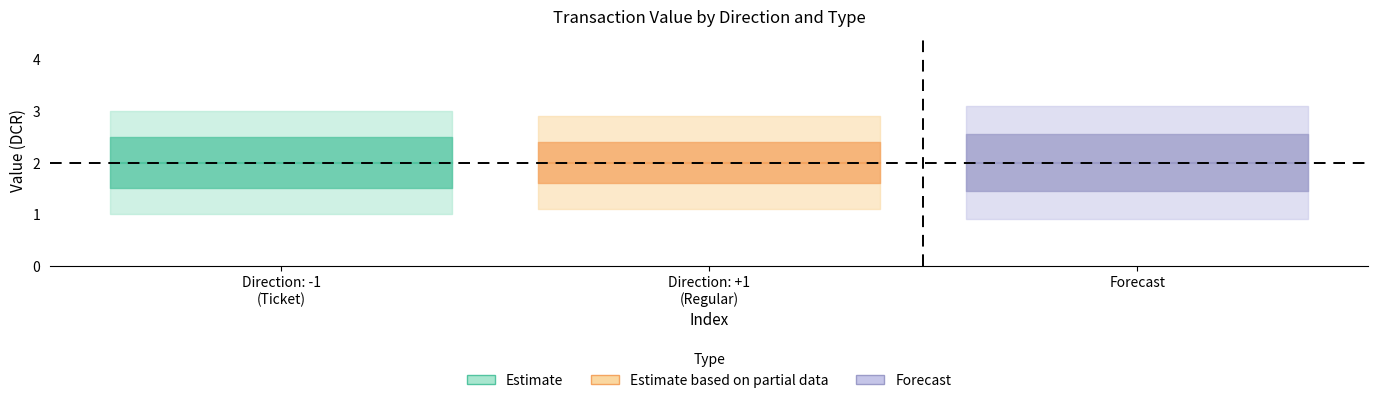

True or false: Ticket_io_index and Regular_value intersect in this chart.

False